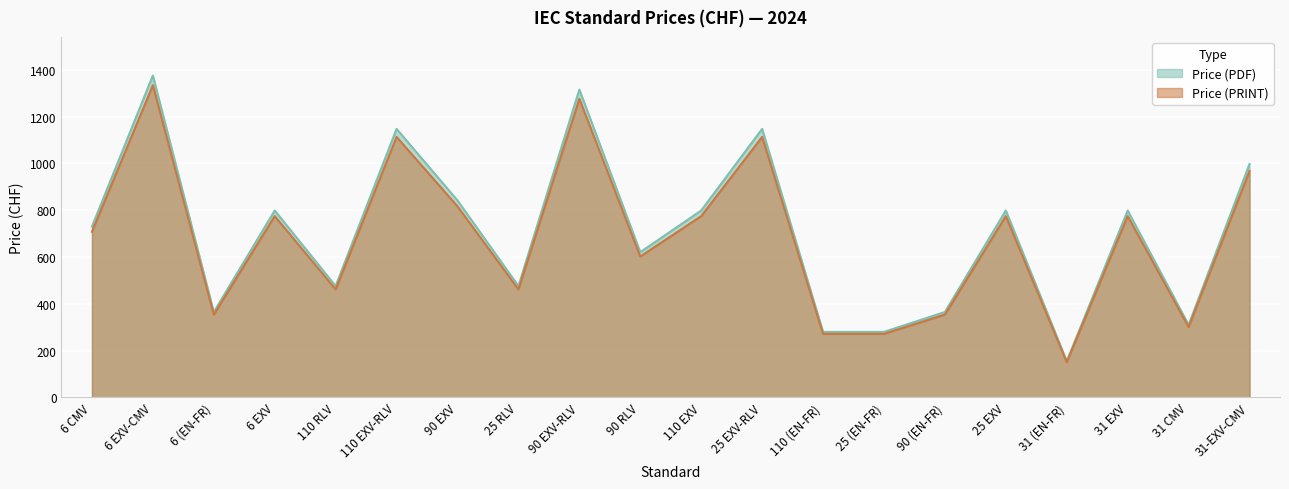

True or false: Price (PRINT) has a value of 192.5 at 110 RLV.

False